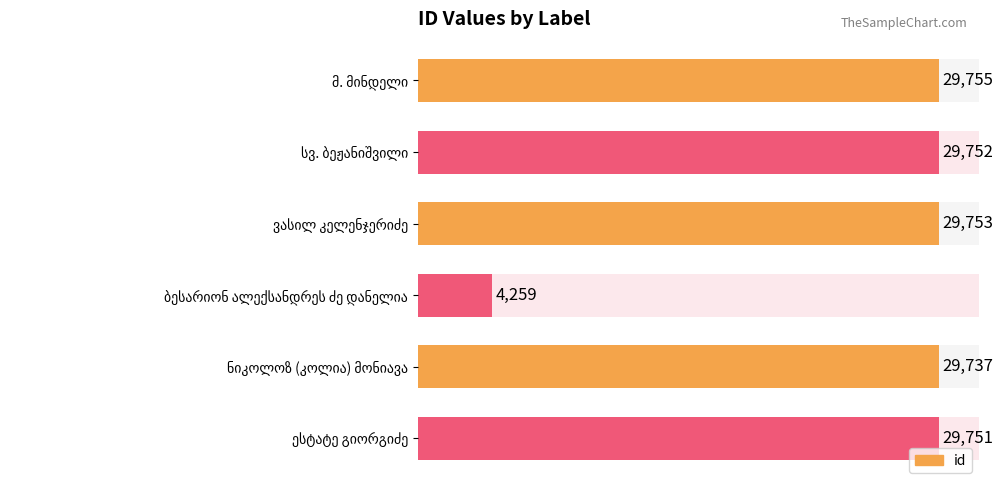

What is the change in value from სვ. ბეჟანიშვილი to ნიკოლოზ (კოლია) მონიავა?

-15